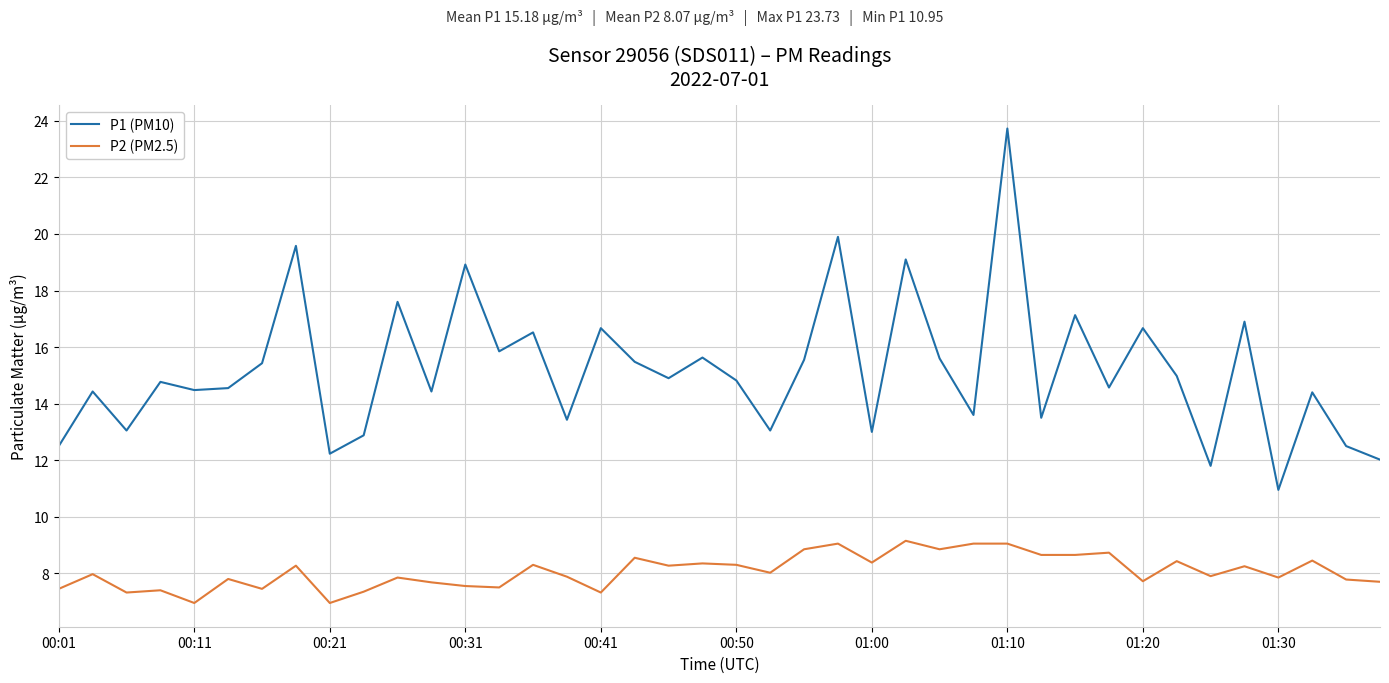

What are all the series names shown in the legend?

P1 (PM10), P2 (PM2.5)